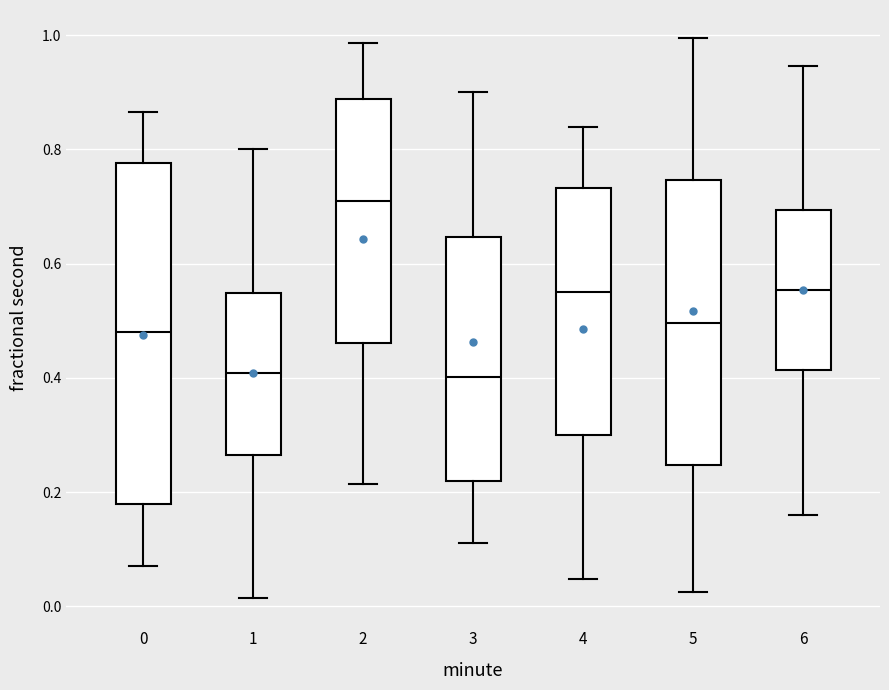

Reading left to right, transcribe this box plot: for each box, give where its median line is, the range the box spans, and where its two whiskers end, as read against the y-axis. The values are not printed on the chart, so give them approximately, as read against the axis.

0: median 0.48, box 0.18 to 0.78, whiskers 0.08 to 0.86
1: median 0.40, box 0.26 to 0.54, whiskers 0.02 to 0.80
2: median 0.70, box 0.46 to 0.88, whiskers 0.22 to 0.98
3: median 0.40, box 0.22 to 0.64, whiskers 0.12 to 0.90
4: median 0.56, box 0.30 to 0.74, whiskers 0.04 to 0.84
5: median 0.50, box 0.24 to 0.74, whiskers 0.02 to 1.00
6: median 0.56, box 0.42 to 0.70, whiskers 0.16 to 0.94